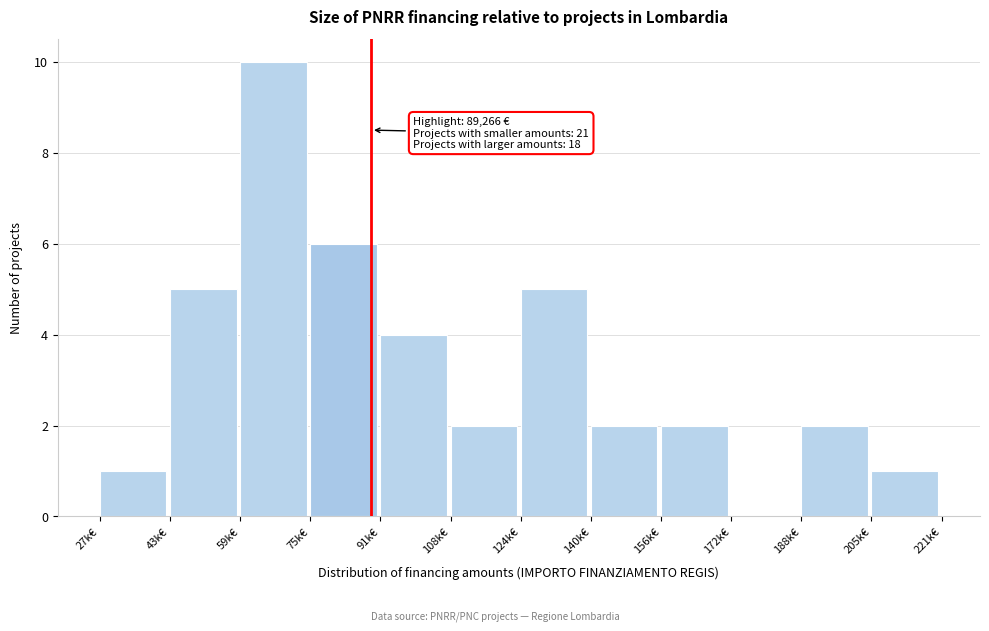

Reading left to right, transcribe all the data shown in this chart.

27k€=1	43k€=5	59k€=10	75k€=6	91k€=4	108k€=2	124k€=5	140k€=2	156k€=2	172k€=0	188k€=2	205k€=1